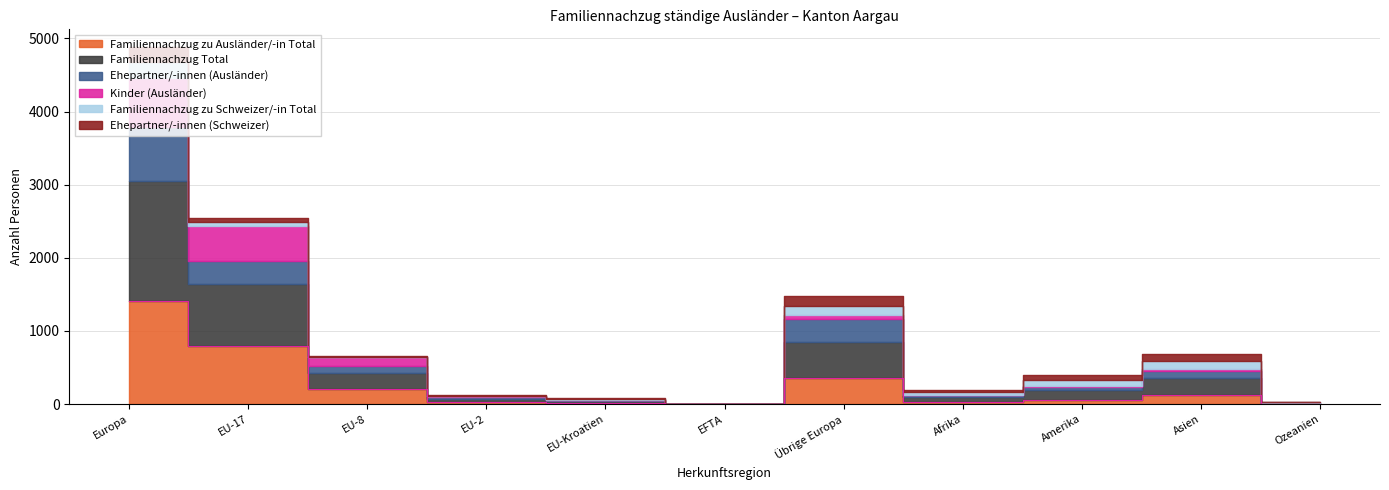

How many distinct data groups are displayed?

6